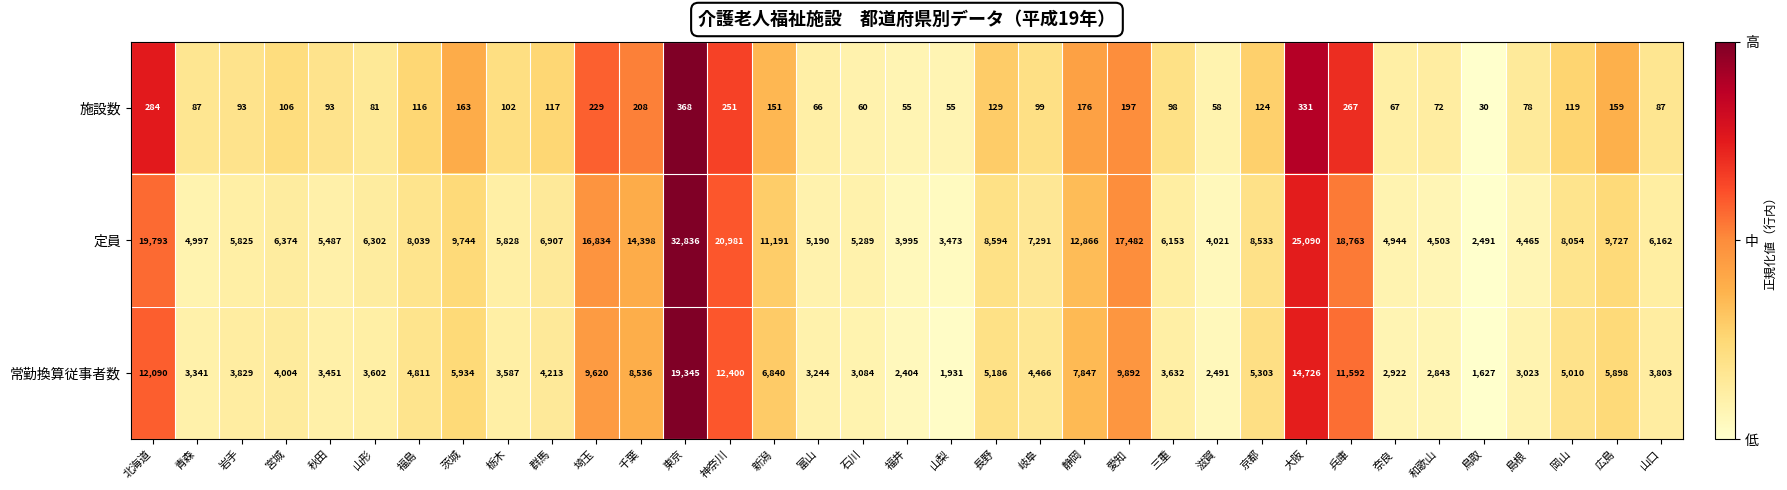

The value of 定員 at 岡山 is 8054. True or false?

True